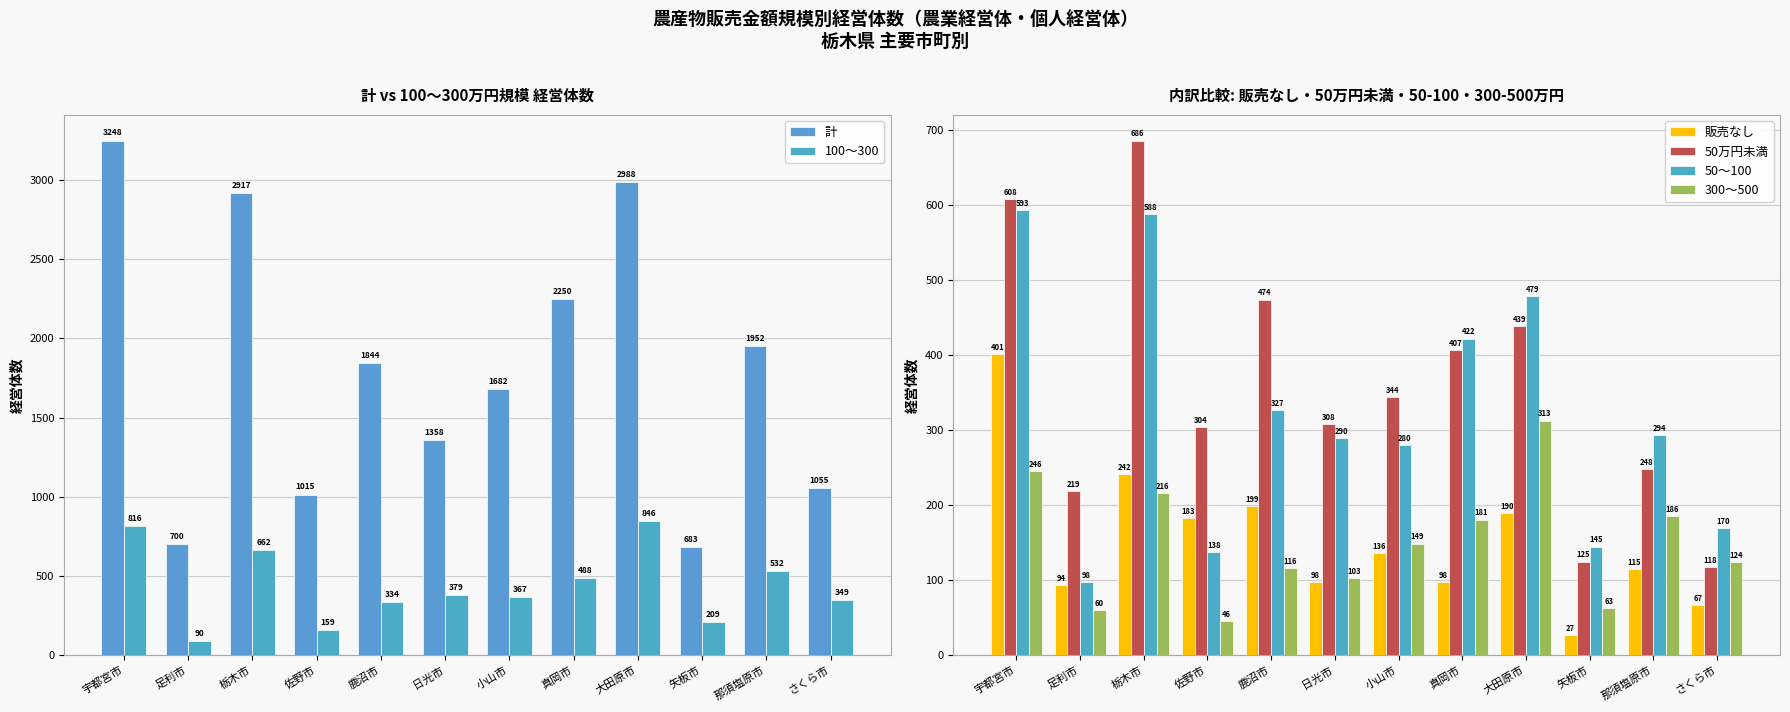

Rank the series by their maximum value, from lowest to highest.

300～500, 販売なし, 50～100, 50万円未満, 100～300, 計